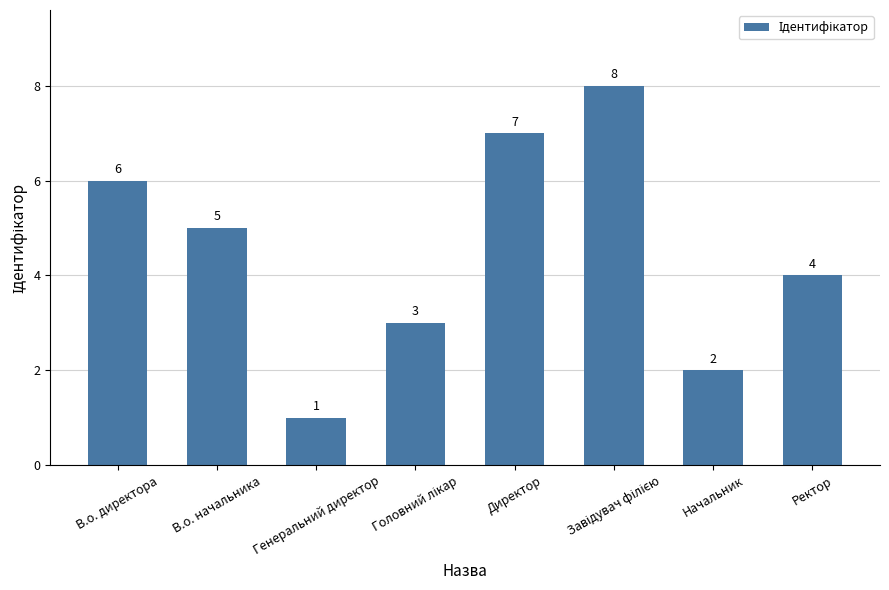

The value at Ректор is 6. True or false?

False